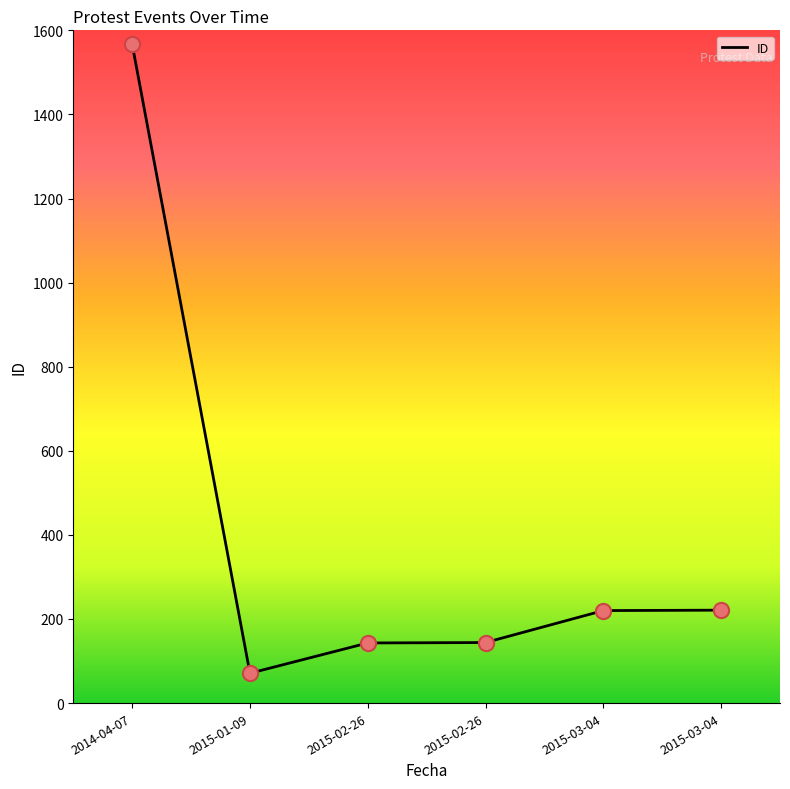

Count the number of data series in this chart.

1